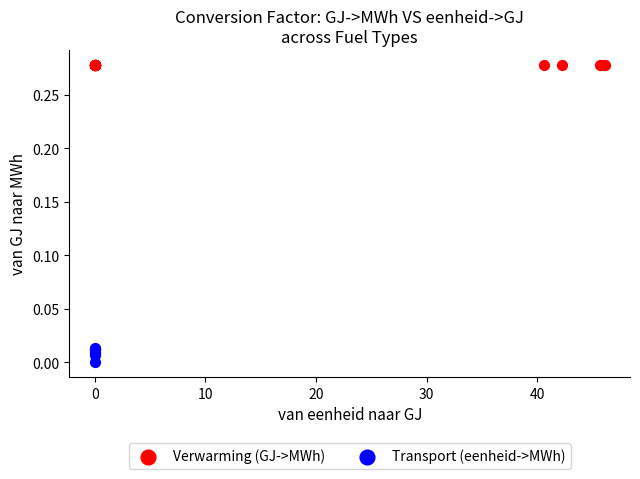

Which series reaches the minimum Y coordinate?

Transport (eenheid->MWh)